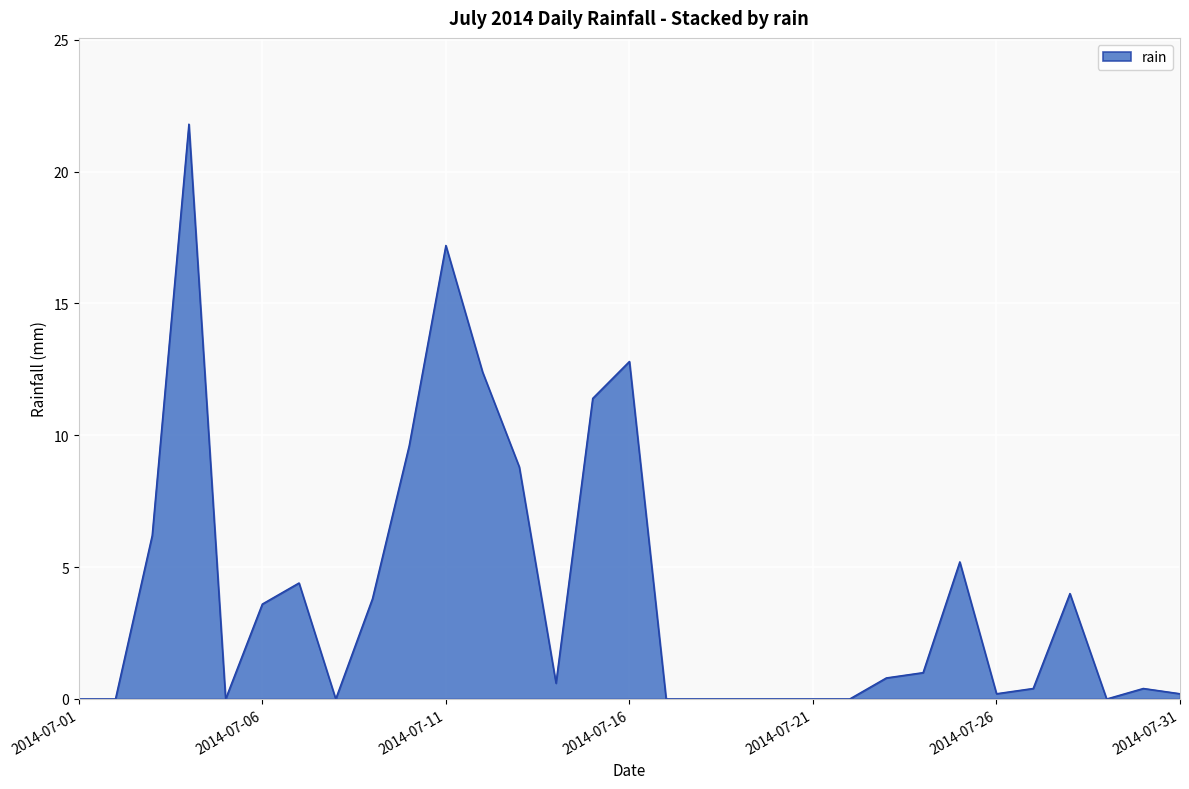

What is the difference between the maximum and minimum values?

21.8